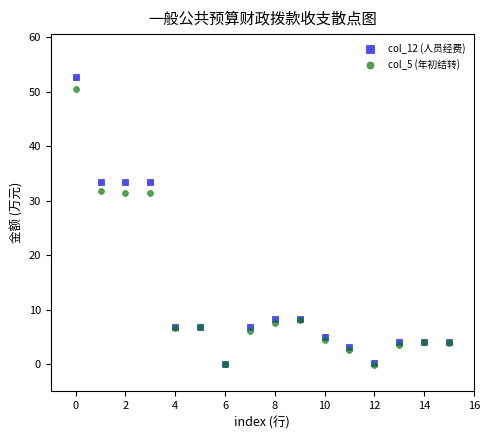

Which series has the largest Y range (max minus min)?

col_12 (人员经费)